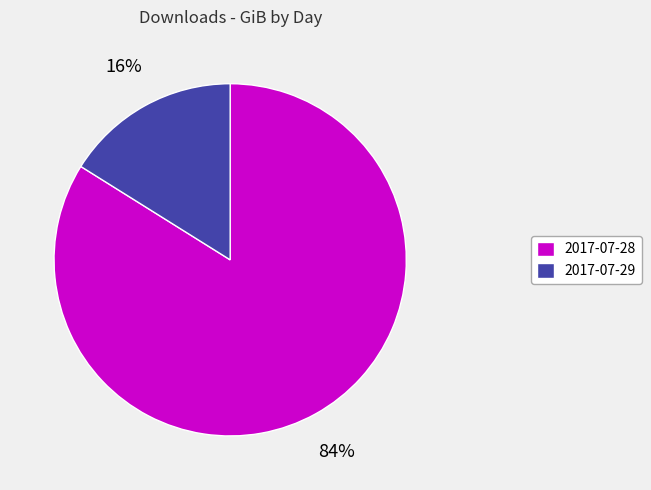

True or false: 2017-07-29 accounts for 9% of the total.

False